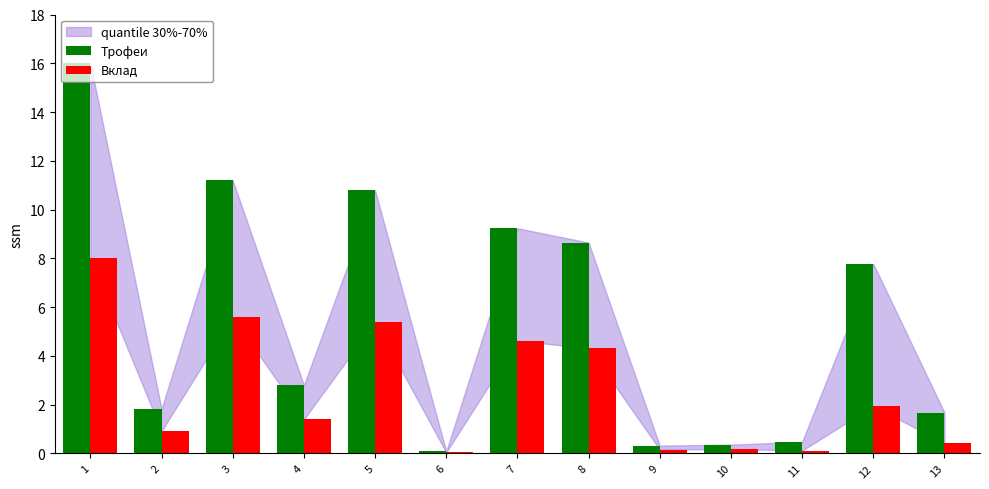

Which series has the largest total across all categories?

Трофеи